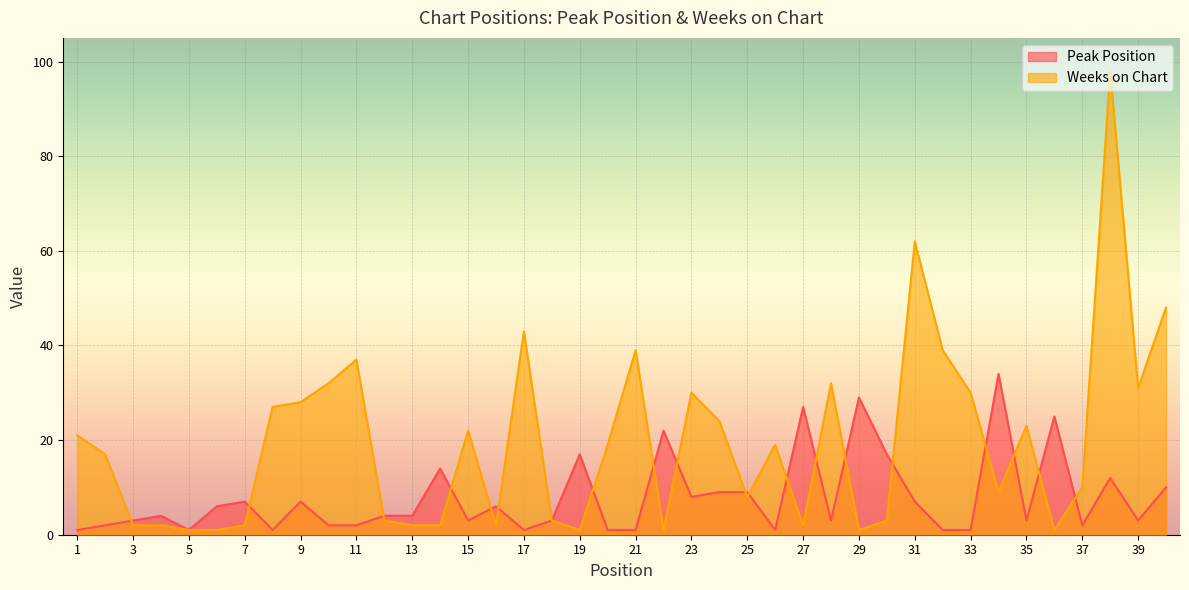

At which label does Peak Position first exceed 4?

6